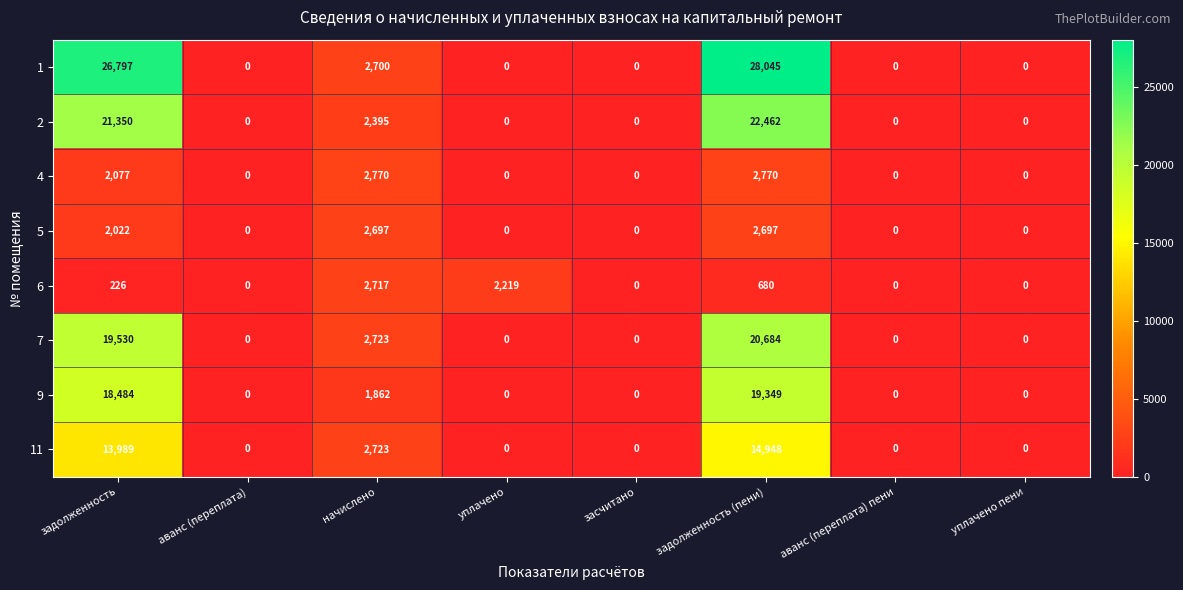

Which category has the highest value across all series?

задолженность (пени)